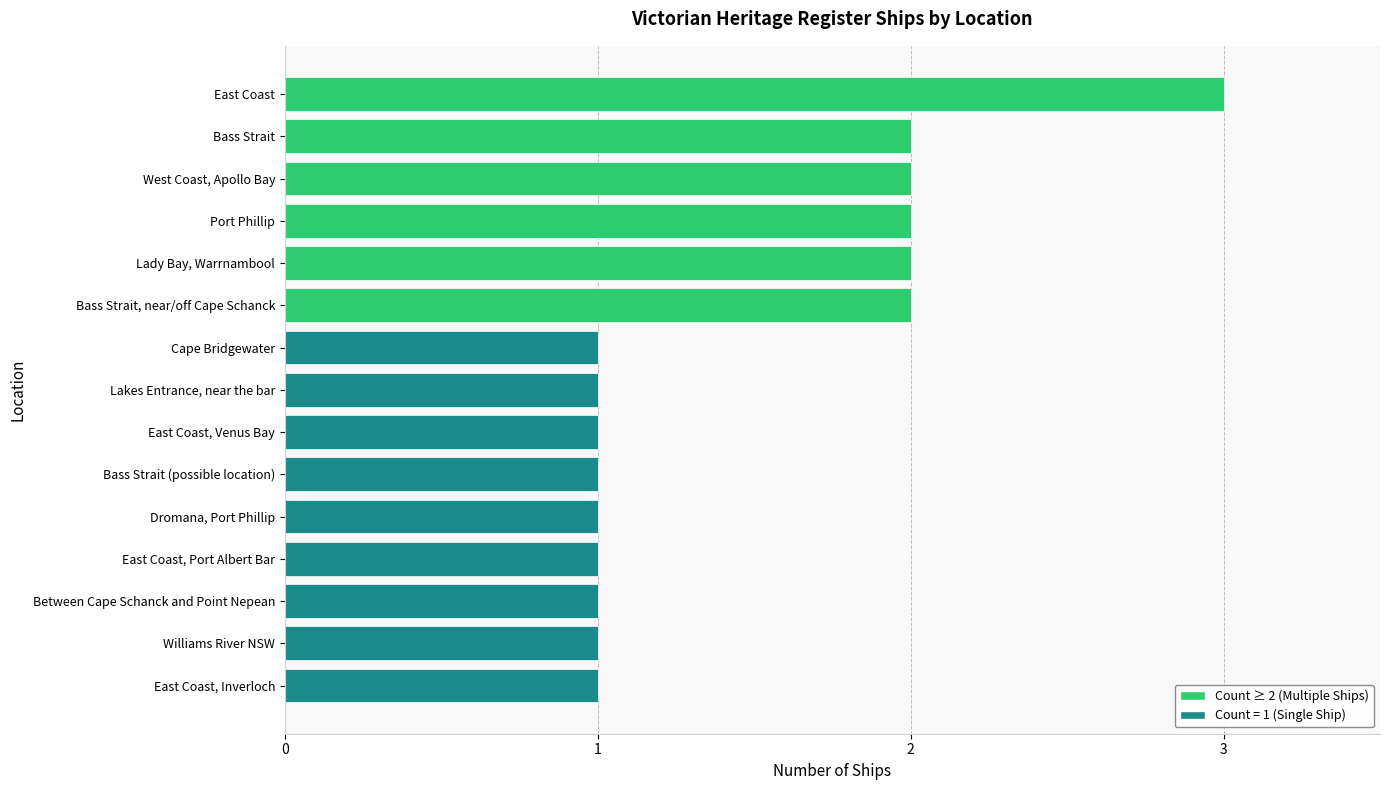

What is the value of the 12th bar from the top?

1